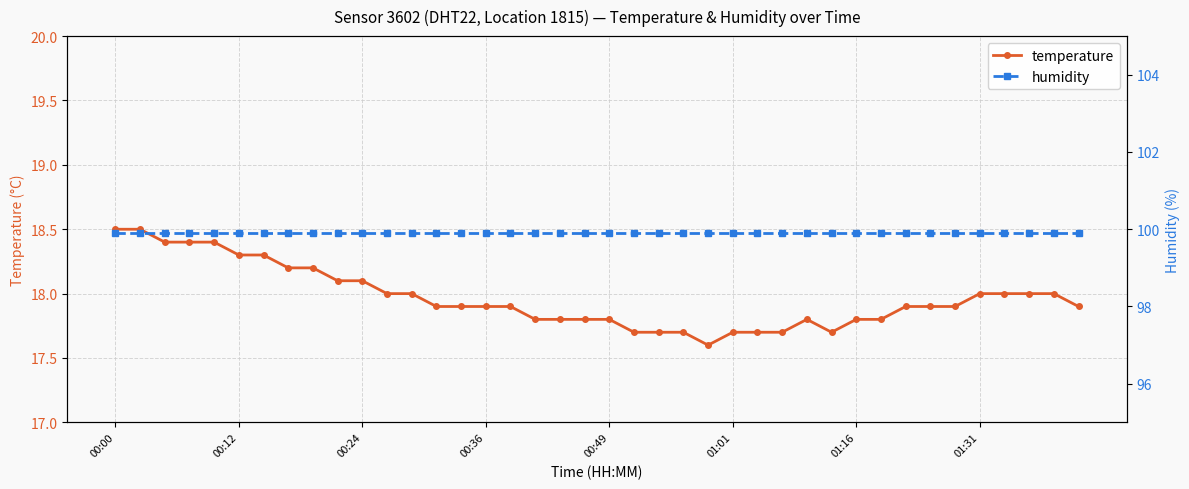

How many distinct data groups are displayed?

2